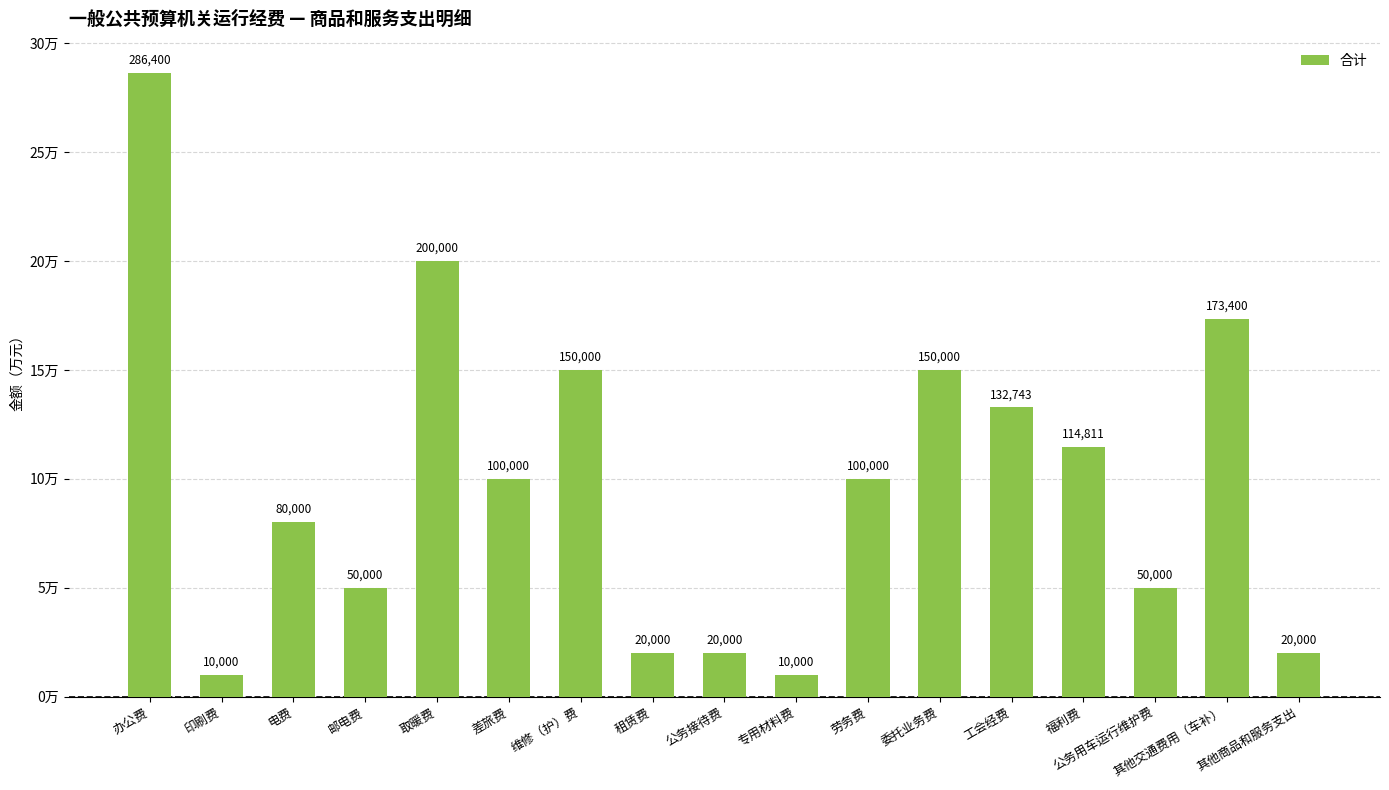

List the labels in order of value, smallest first.

印刷费, 专用材料费, 租赁费, 公务接待费, 其他商品和服务支出, 邮电费, 公务用车运行维护费, 电费, 差旅费, 劳务费, 福利费, 工会经费, 维修（护）费, 委托业务费, 其他交通费用（车补）, 取暖费, 办公费